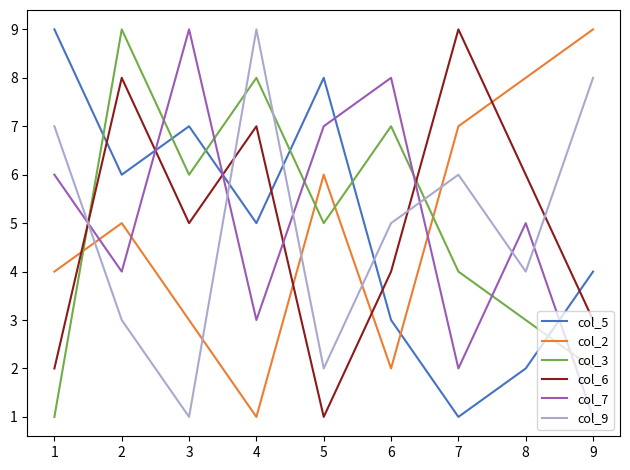

What is the average value of the col_7 series?

5